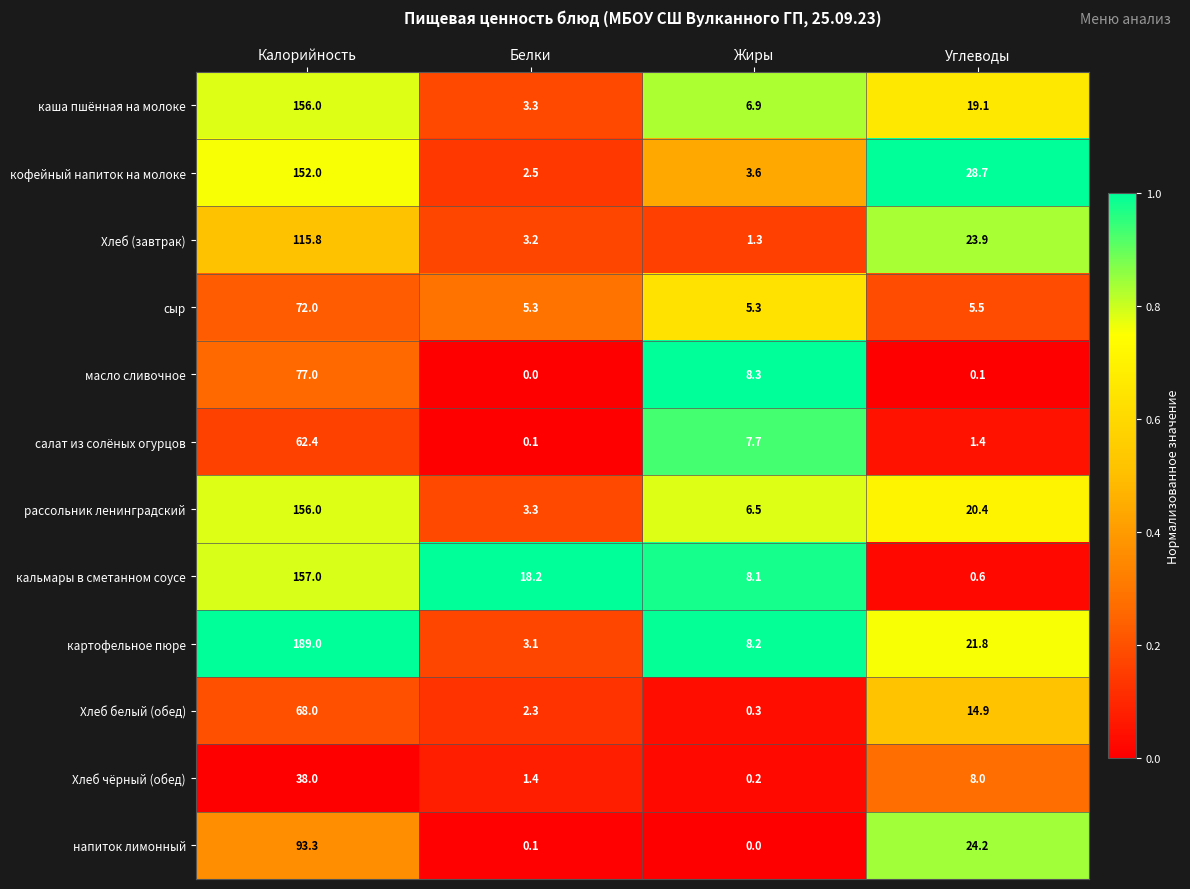

Which series has the largest total across all categories?

картофельное пюре